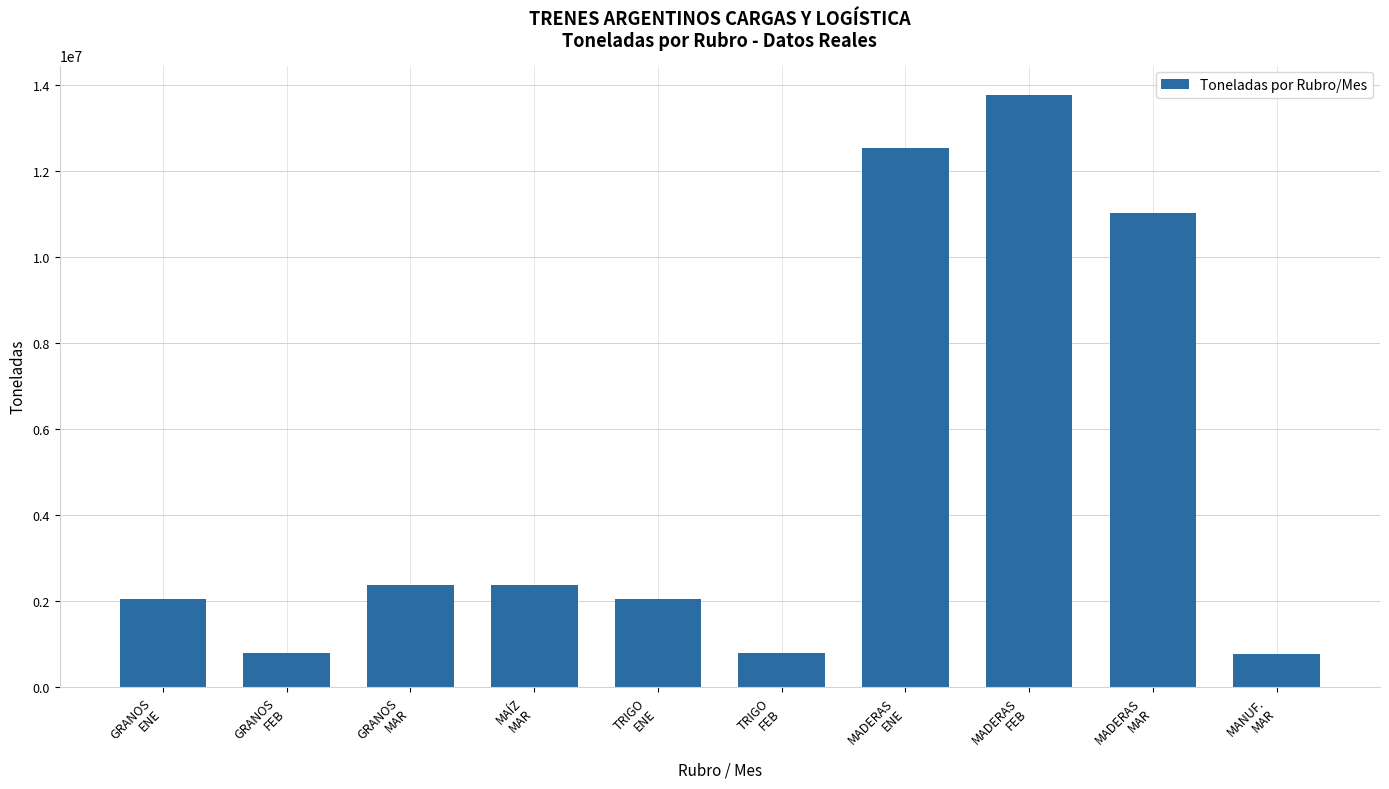

Are the bars horizontal?

No